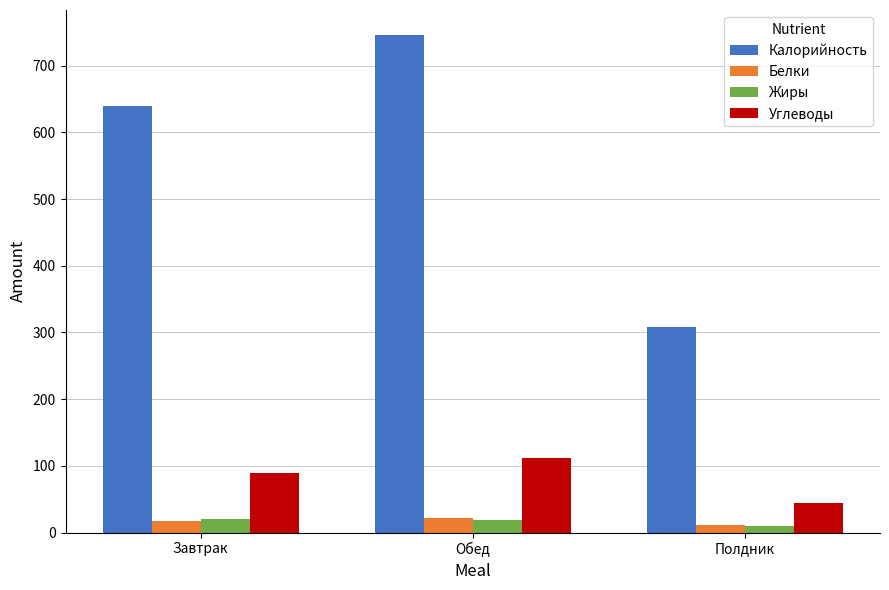

Between Обед and Полдник, which series saw the biggest shift?

Калорийность